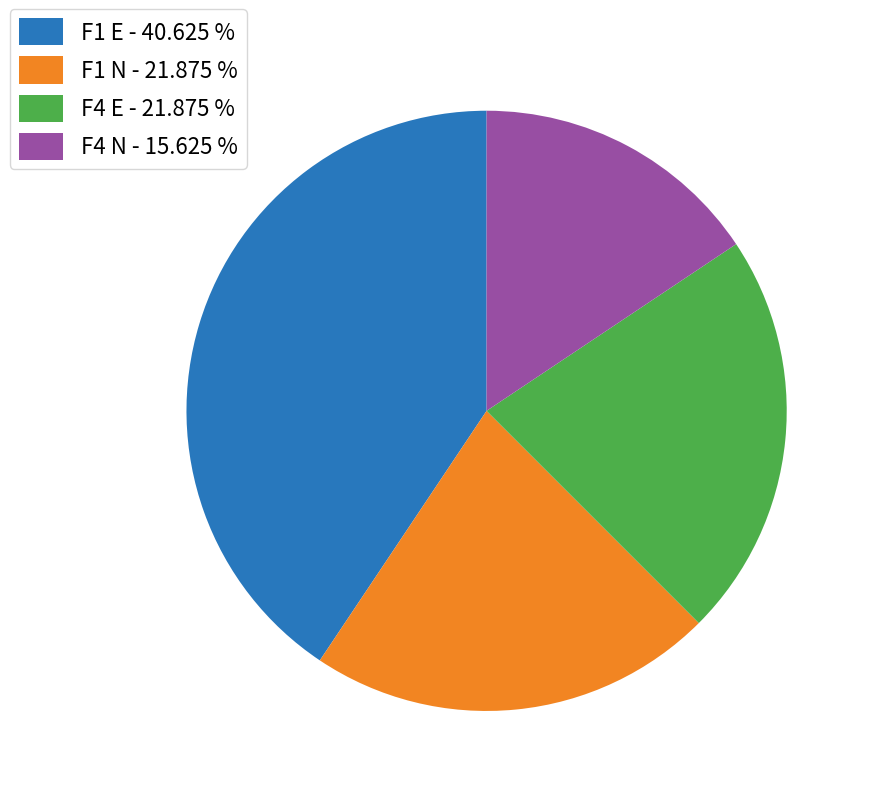

Approximately how many times larger is the value at F1 N - 21.875 % compared to F4 E - 21.875 %?

1.0